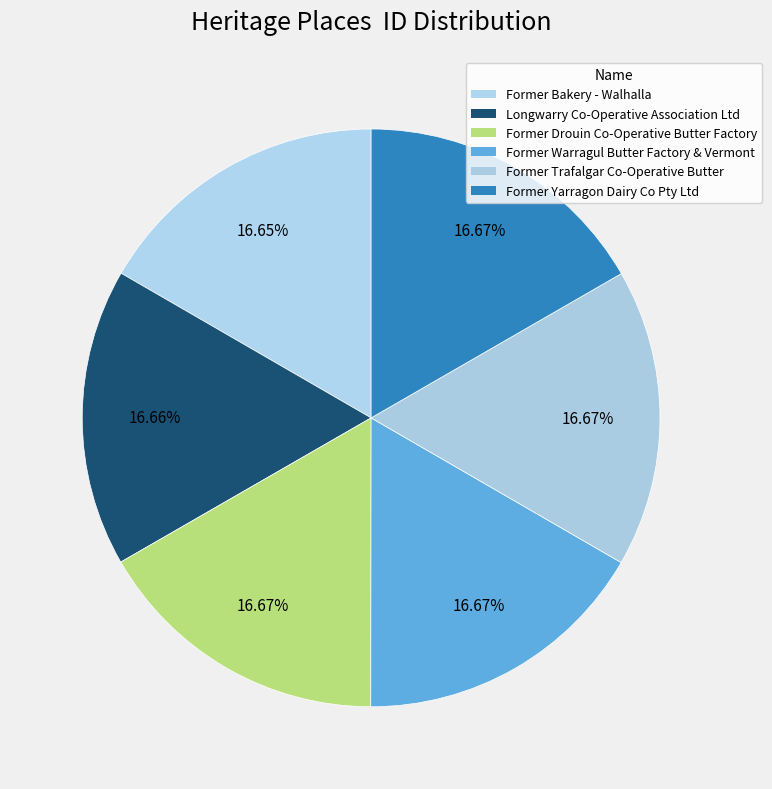

Count the number of slices in the pie.

6